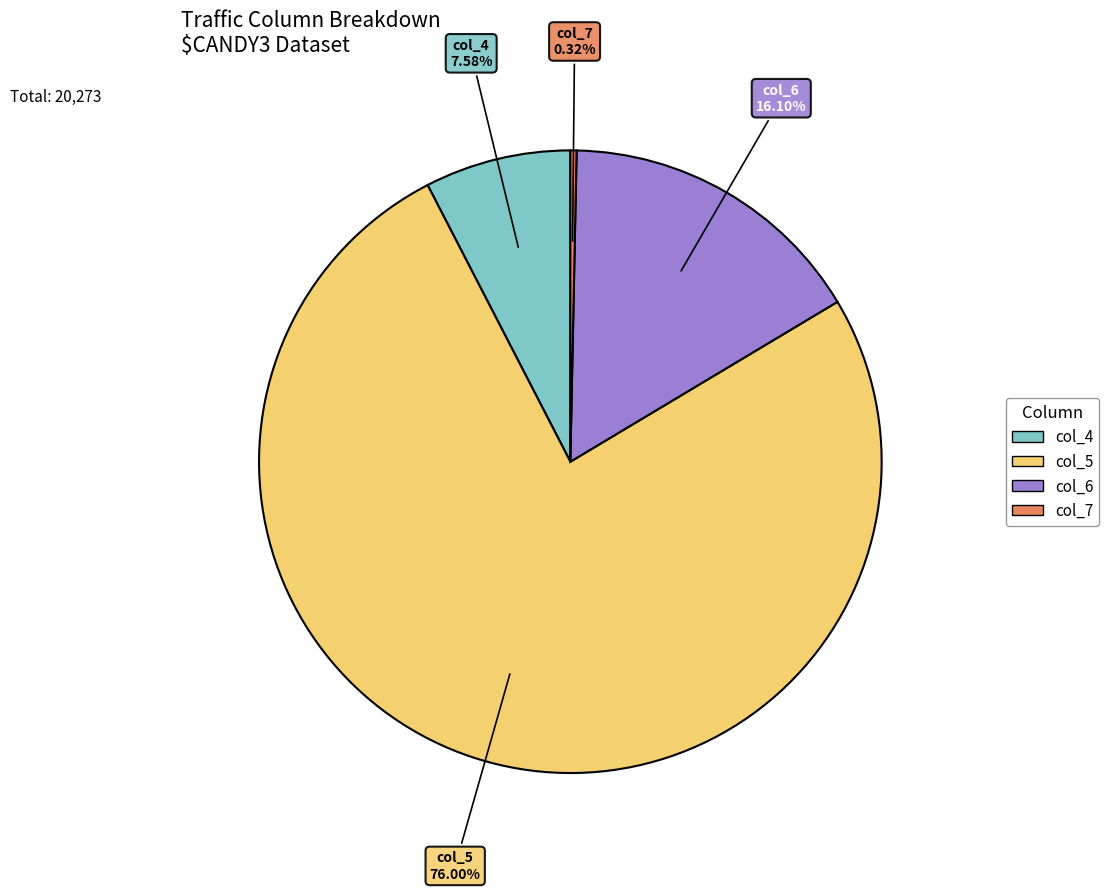

Is the sum of col_6 and col_7 greater than half?

No